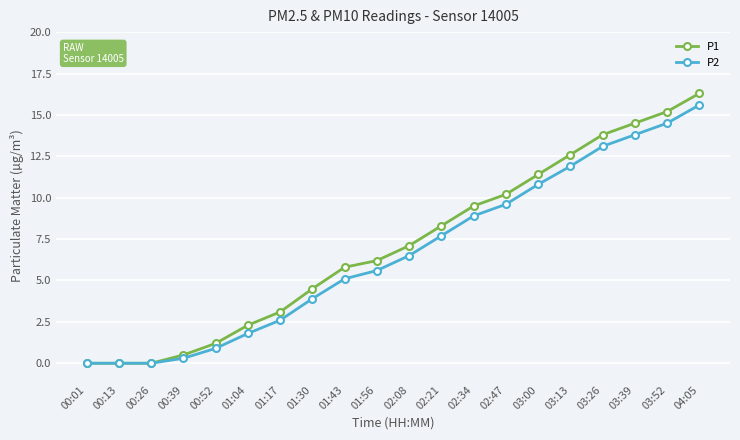

What is the label of the 15th point from the right?

01:04